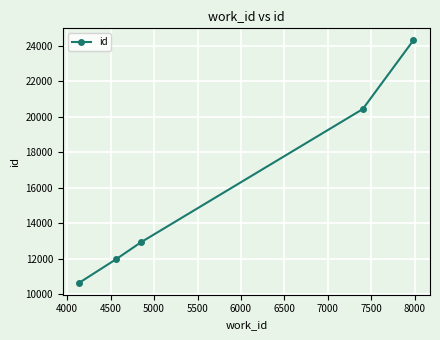

True or false: the data has more than 0 interior local peaks.

False